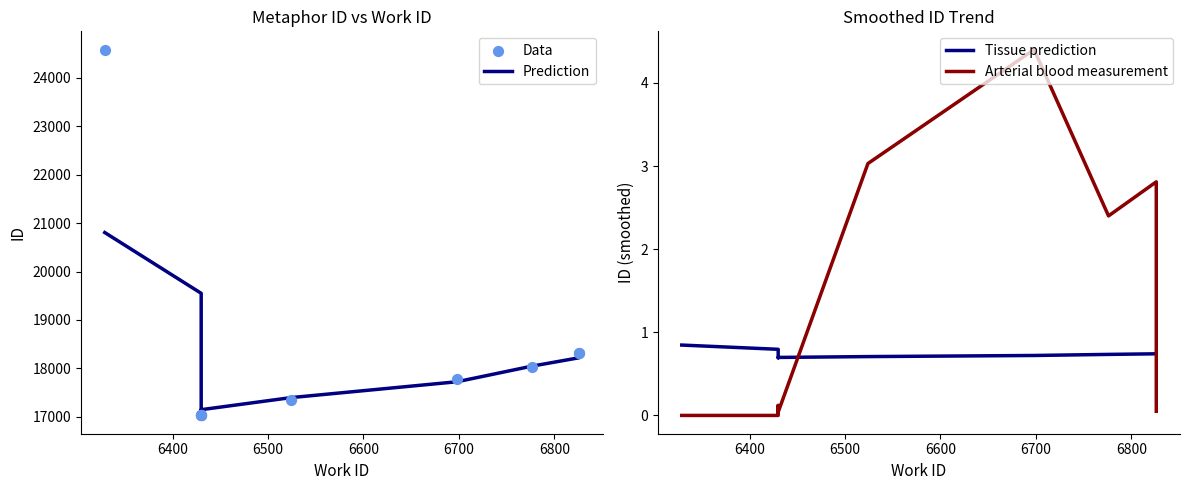

Which series has the largest Y range (max minus min)?

Data